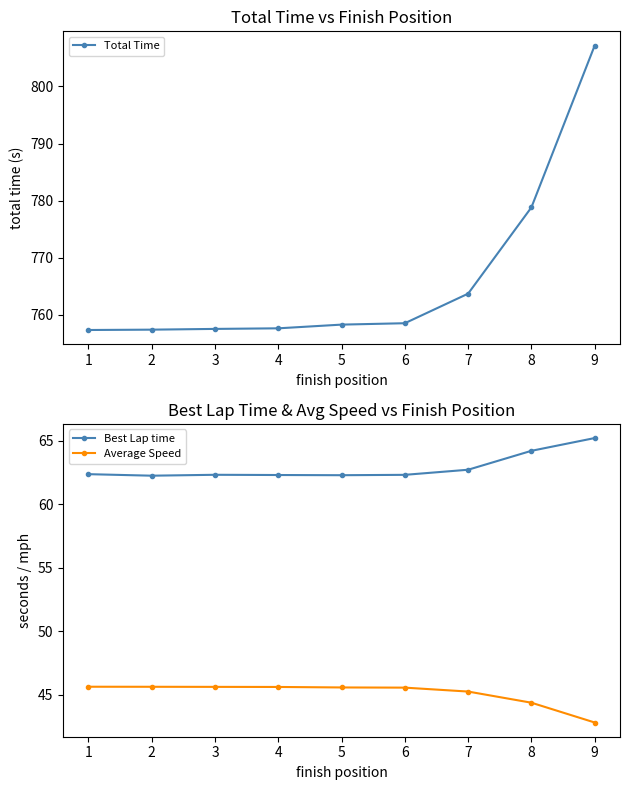

Reading left to right, extract all data points from this chart.

Total Time: 1=757.3	2=757.4	3=757.5	4=757.6	5=758.3	6=758.5	7=763.7	8=778.8	9=807.2
Best Lap time: 1=62.4	2=62.3	3=62.3	4=62.3	5=62.3	6=62.3	7=62.7	8=64.2	9=65.2
Average Speed: 1=45.6	2=45.6	3=45.6	4=45.6	5=45.6	6=45.6	7=45.3	8=44.4	9=42.8